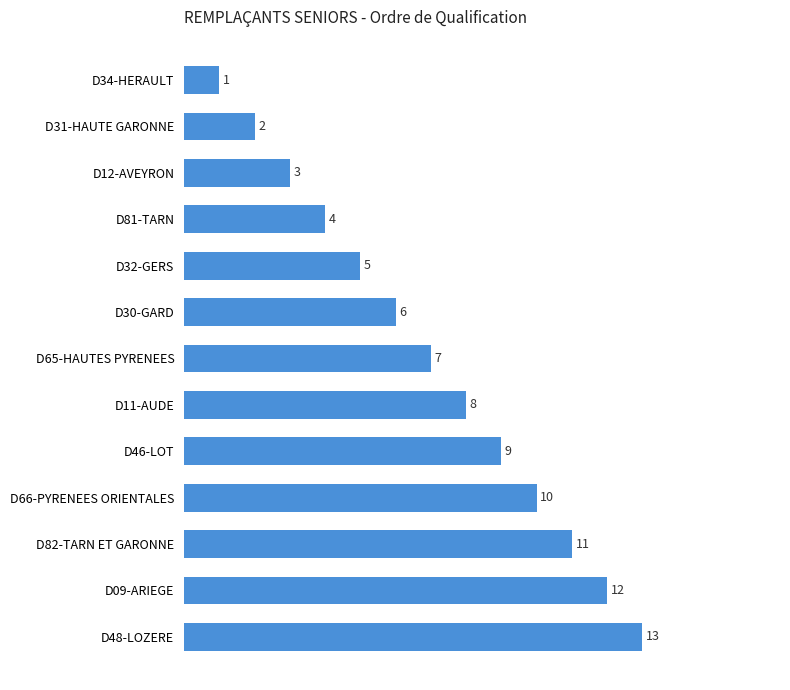

The value at D65-HAUTES PYRENEES is 2. True or false?

False